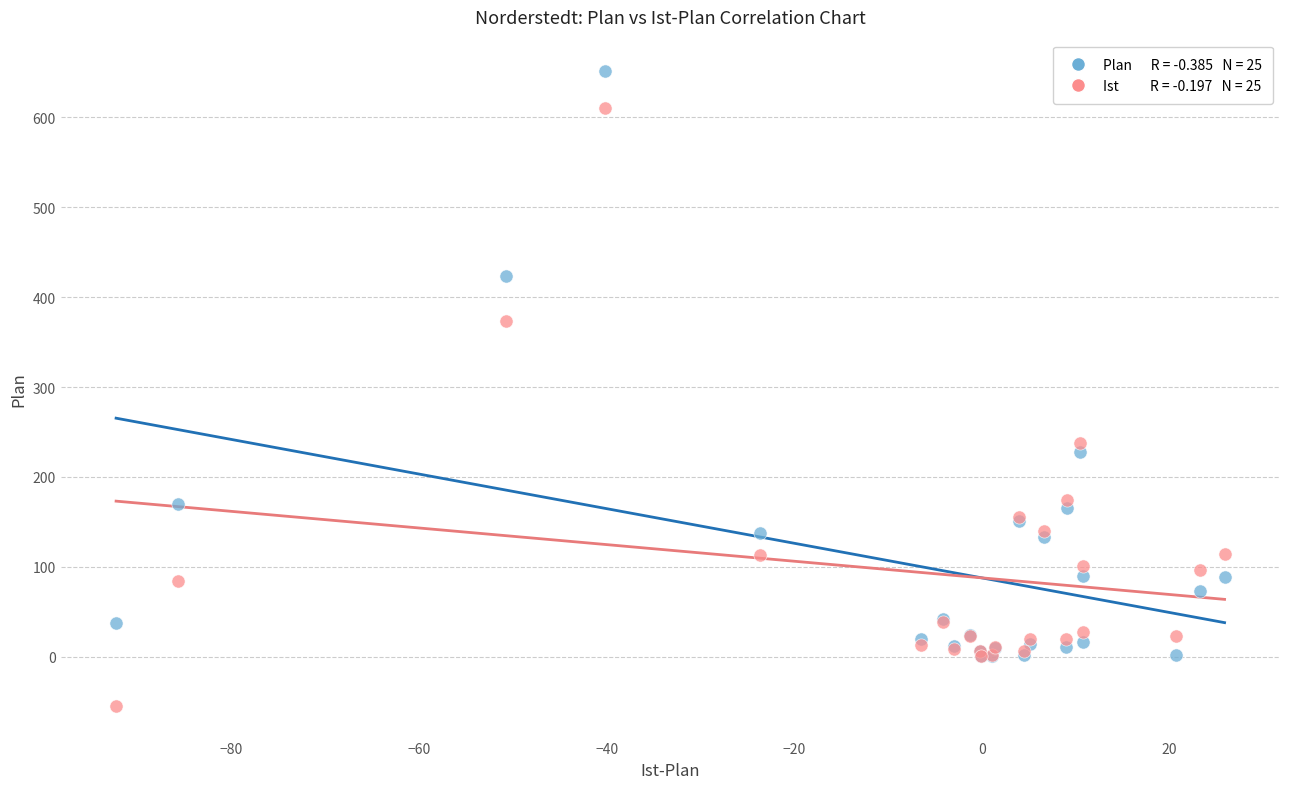

Across all series, what Y value is closest to 298?

237.8